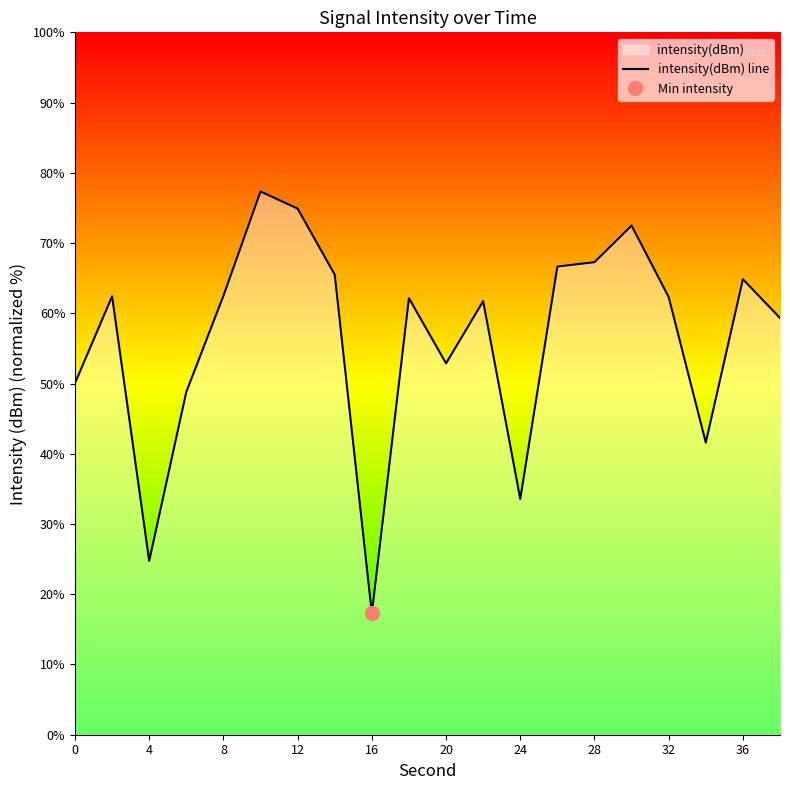

Reading left to right, extract all data points from this chart.

50.1	62.4	24.8	48.8	62.5	77.3	74.9	65.5	17.3	62.2	52.9	61.7	33.6	66.7	67.3	72.5	62.3	41.6	64.9	59.3